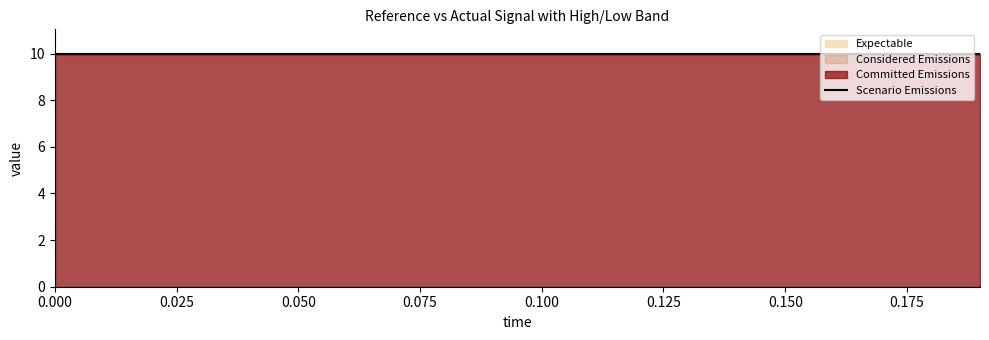

What is the sum of the high values at 0.16 and 0.11?

20.1